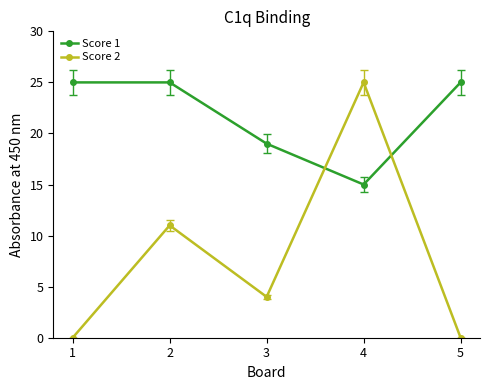

What is the value of the Score 1 point at the 2nd from the left?

25